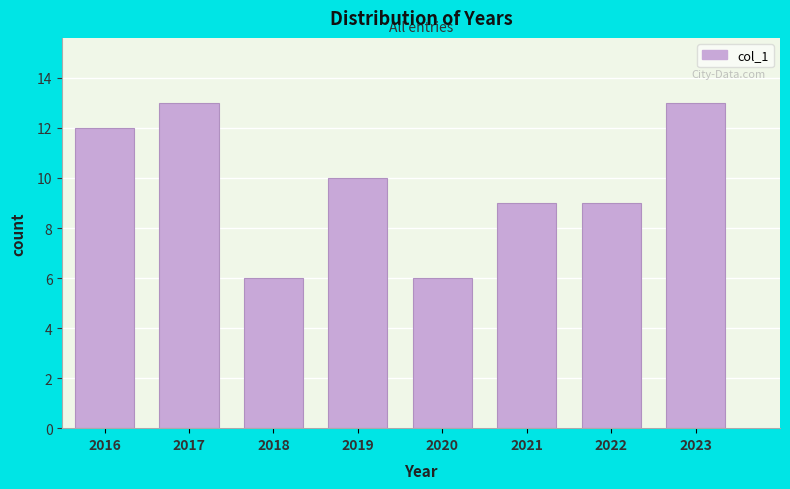

Reading left to right, list every bar in this chart as the range it spans on the x-axis followed by its height. The values are not printed on the chart, so give them approximately, as read against the axis.

2015.5 to 2016.5: 12
2016.5 to 2017.5: 13
2017.5 to 2018.5: 6
2018.5 to 2019.5: 10
2019.5 to 2020.5: 6
2020.5 to 2021.5: 9
2021.5 to 2022.5: 9
2022.5 to 2023.5: 13